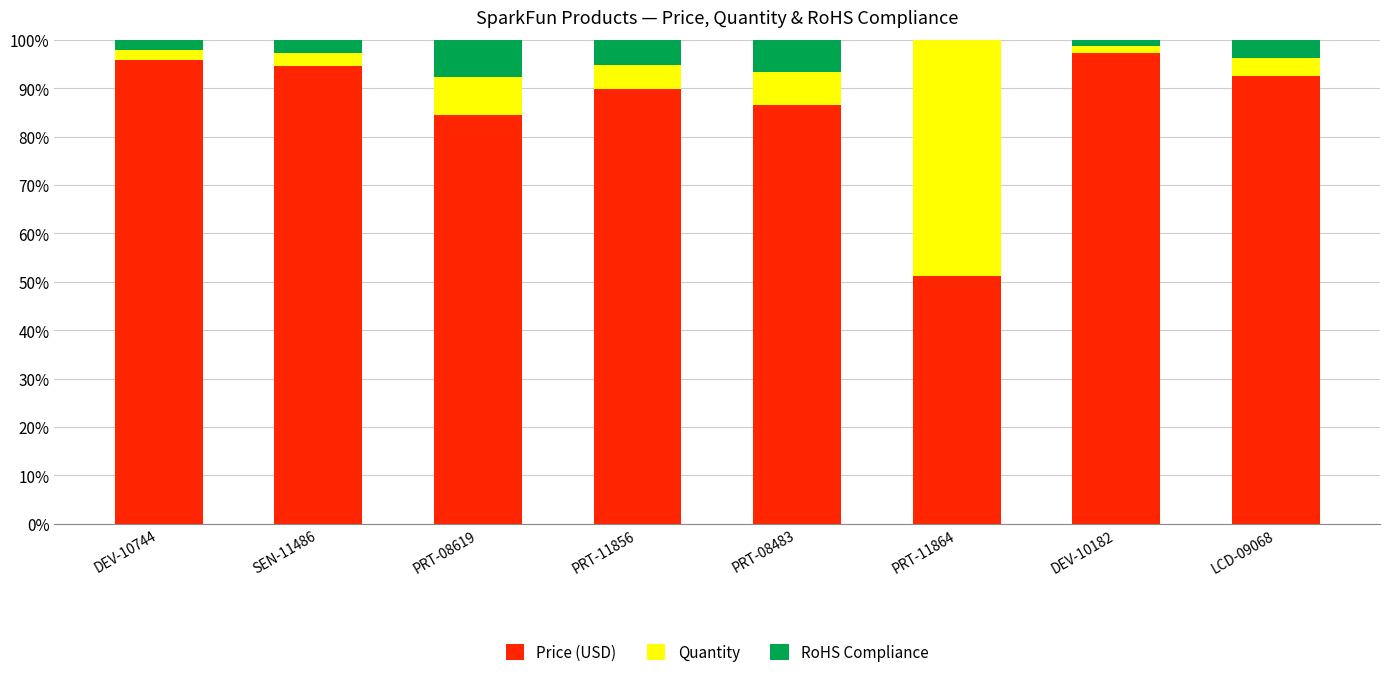

What are all the series names shown in the legend?

Price (USD), Quantity, RoHS Compliance